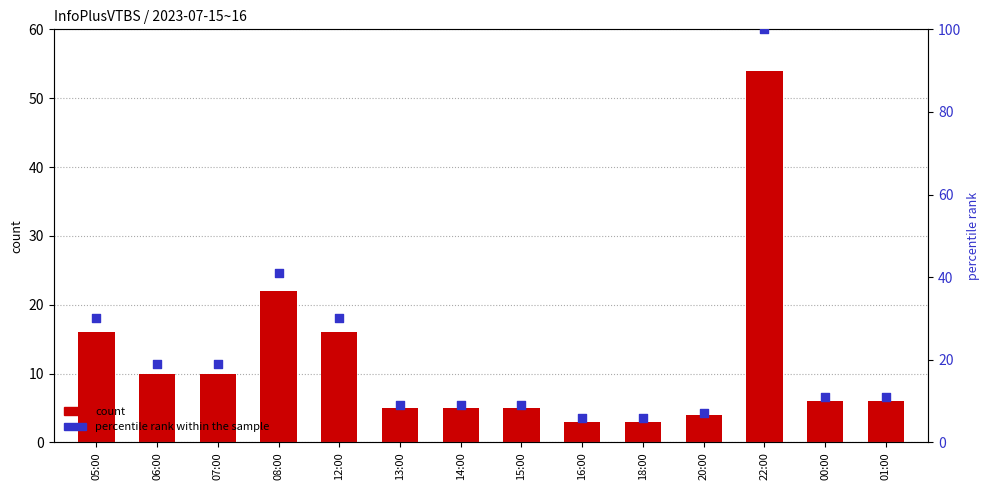

Which series has the largest total across all categories?

percentile rank within the sample